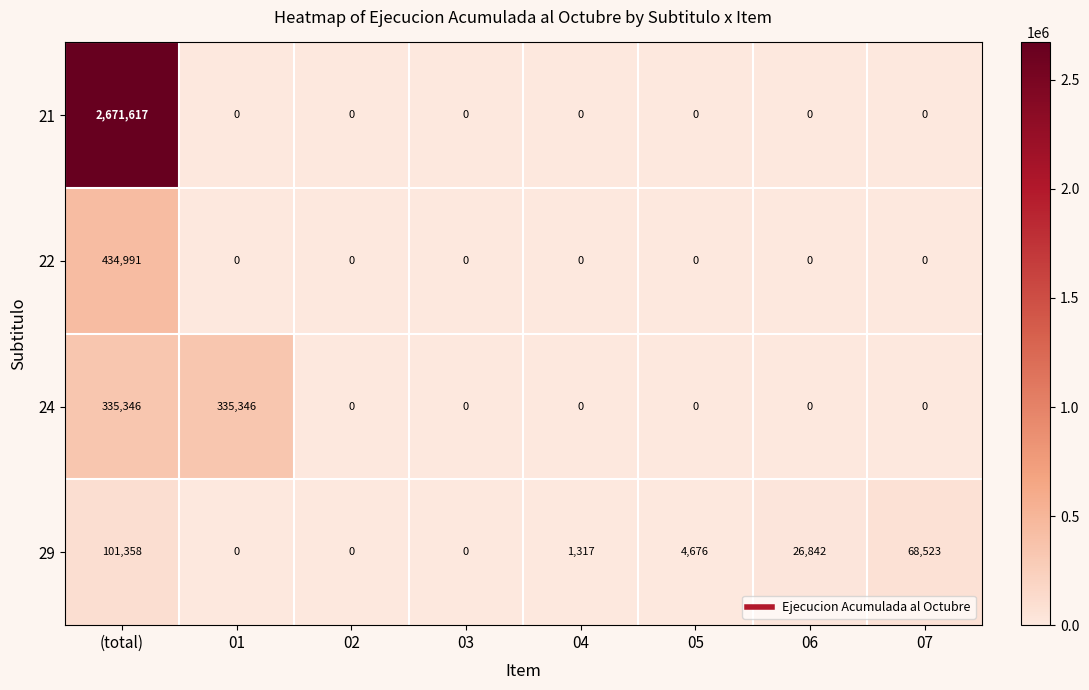

Count the number of data series in this chart.

4